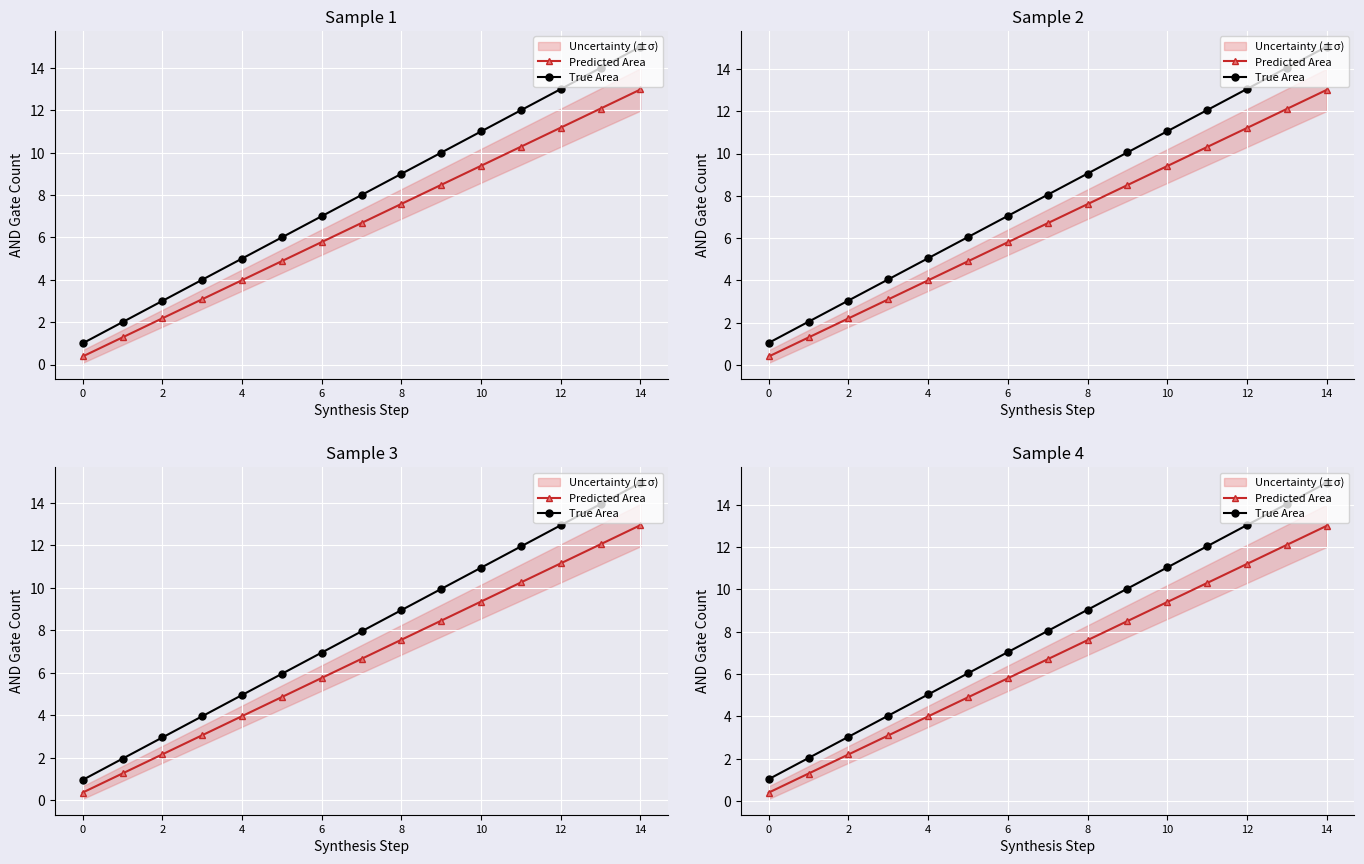

What is the difference between the maximum and minimum values in the True Area series?

14.0